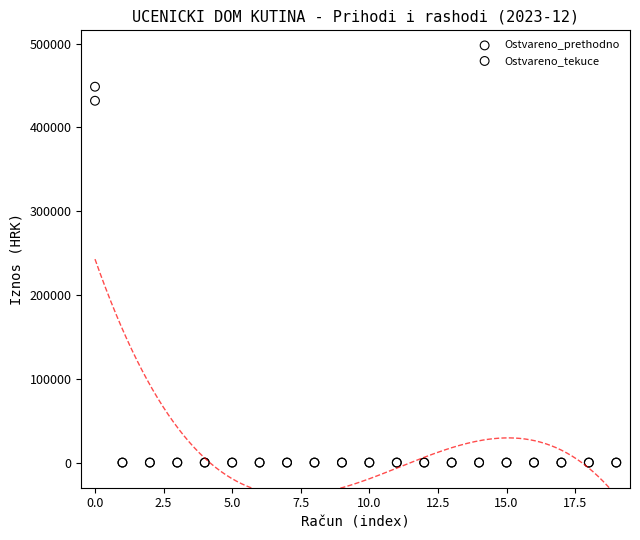

Across all series, what Y value is closest to 224242?

431723.2